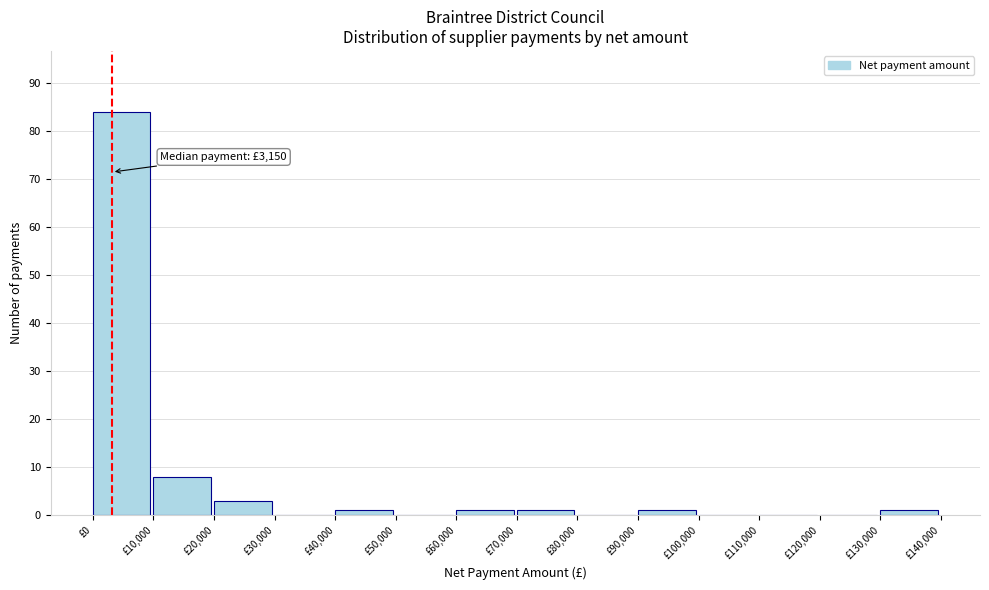

Over which range of the x-axis is the bar tallest?

0 to 10000